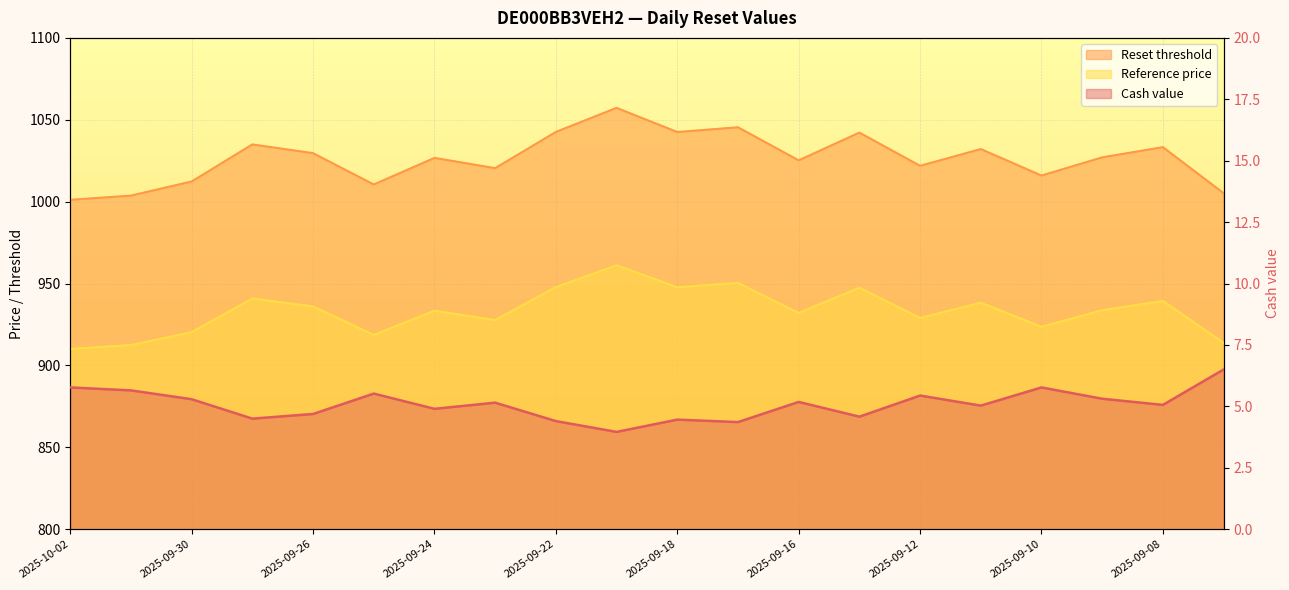

What is the average value of the Cash value series?

5.1